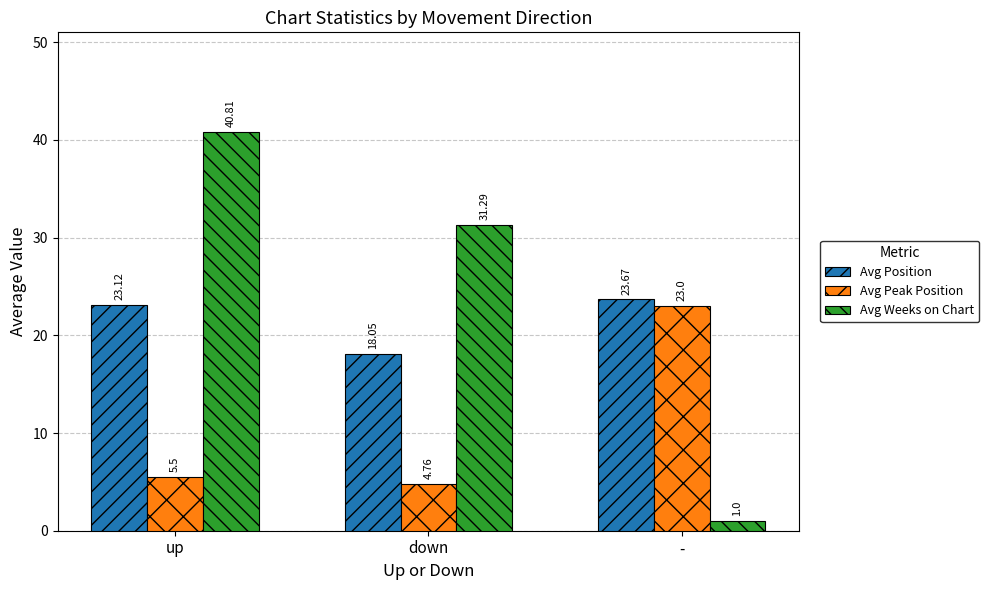

Rank the series by their average value, from highest to lowest.

Avg Weeks on Chart, Avg Position, Avg Peak Position